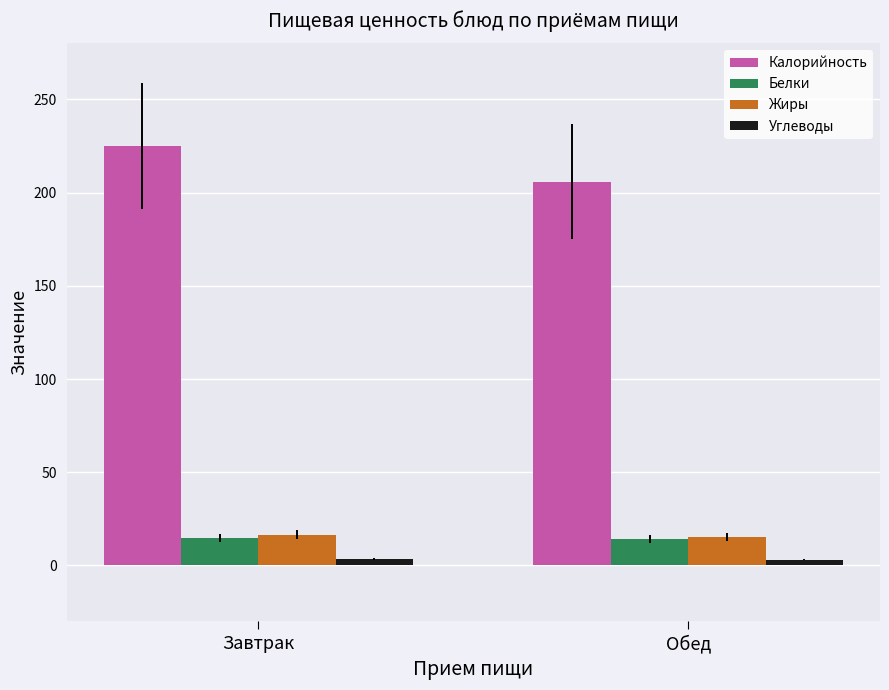

What is the greatest value displayed?

224.9